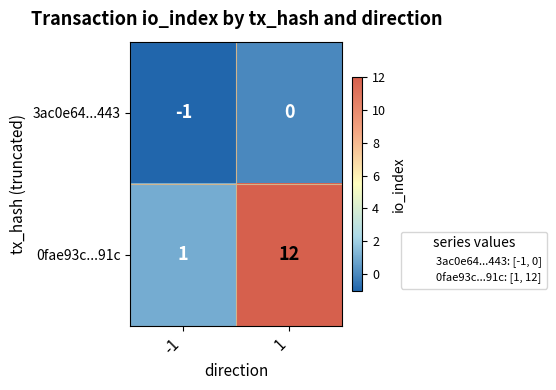

Between -1 and 1, which series saw the biggest shift?

0fae93c...91c